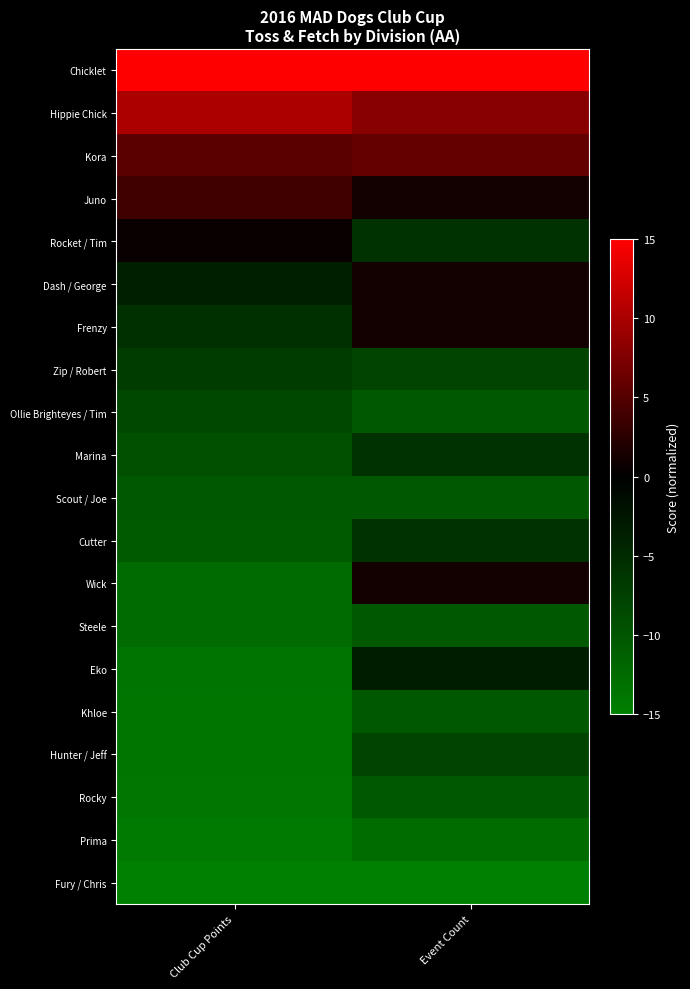

Reading right to left, transcribe all the data shown in this chart.

Chicklet: Event Count=15.0	Club Cup Points=15.0
Hippie Chick: Event Count=8.1	Club Cup Points=10.0
Kora: Event Count=5.8	Club Cup Points=5.3
Juno: Event Count=1.2	Club Cup Points=3.7
Rocket / Tim: Event Count=-5.8	Club Cup Points=0.5
Dash / George: Event Count=1.2	Club Cup Points=-3.7
Frenzy: Event Count=1.2	Club Cup Points=-5.6
Zip / Robert: Event Count=-8.1	Club Cup Points=-7.1
Ollie Brighteyes / Tim: Event Count=-10.4	Club Cup Points=-8.4
Marina: Event Count=-5.8	Club Cup Points=-9.4
Scout / Joe: Event Count=-10.4	Club Cup Points=-10.4
Cutter: Event Count=-5.8	Club Cup Points=-10.7
Wick: Event Count=1.2	Club Cup Points=-12.6
Steele: Event Count=-10.4	Club Cup Points=-12.6
Eko: Event Count=-3.5	Club Cup Points=-13.6
Khloe: Event Count=-10.4	Club Cup Points=-13.8
Hunter / Jeff: Event Count=-8.1	Club Cup Points=-13.8
Rocky: Event Count=-10.4	Club Cup Points=-14.0
Prima: Event Count=-12.7	Club Cup Points=-14.4
Fury / Chris: Event Count=-15.0	Club Cup Points=-15.0